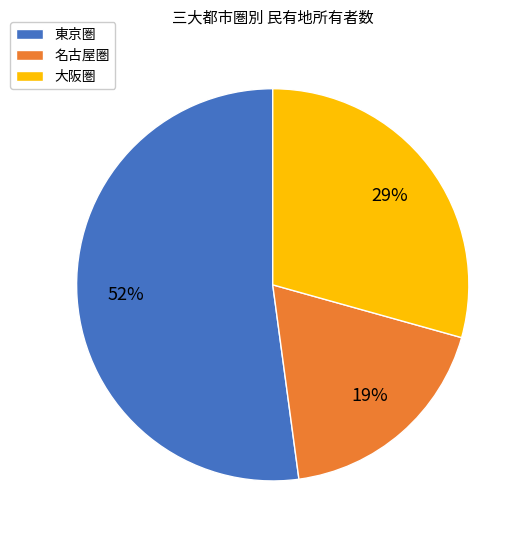

What is the ratio of the value at 名古屋圏 to the value at 東京圏?

0.4